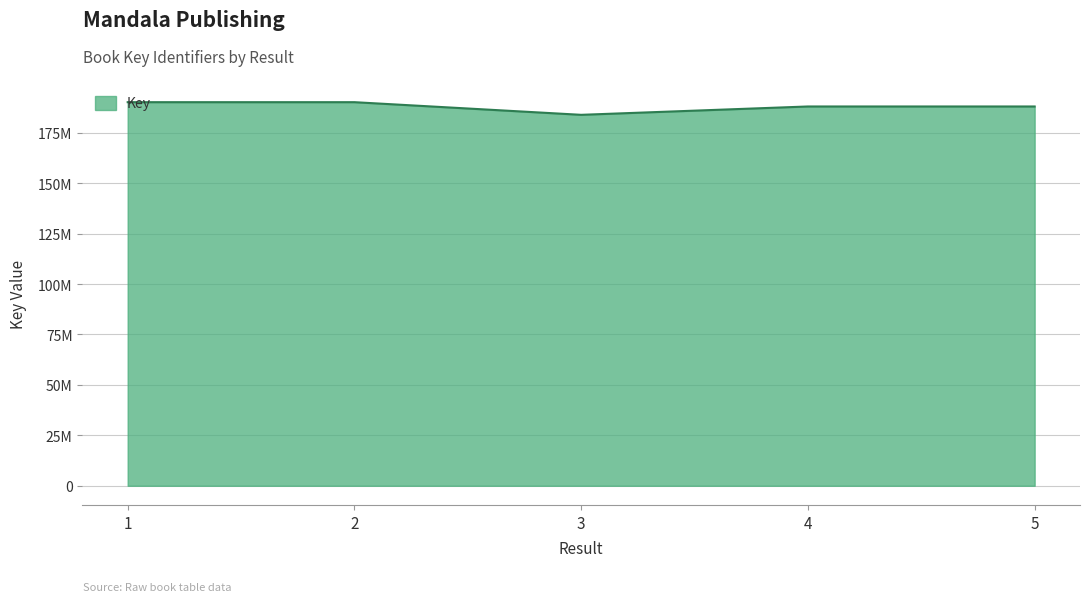

Reading left to right, extract all data points from this chart.

1=190158776	2=190159294	3=183890060	4=188030278	5=188029946